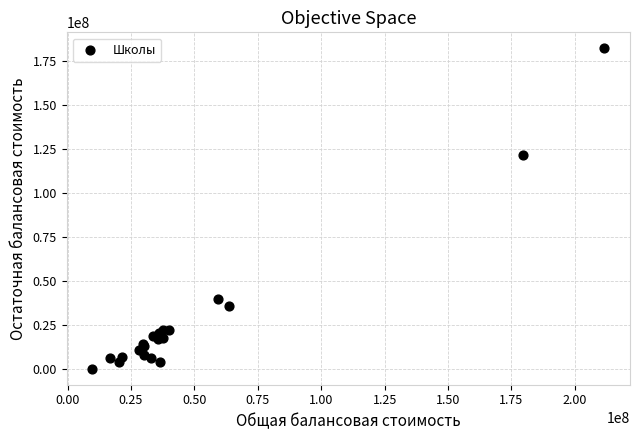

What Y value in the scatter plot is closest to 91305637?

121778844.8